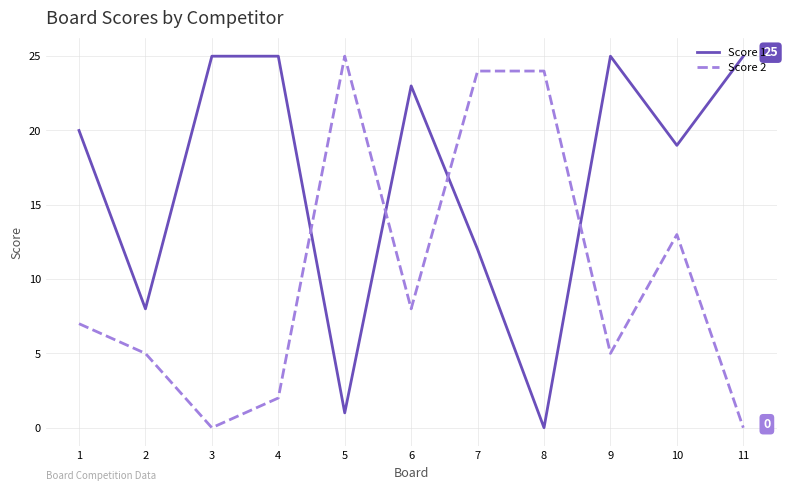

Rank the series at 8 from highest to lowest value.

Score 2, Score 1